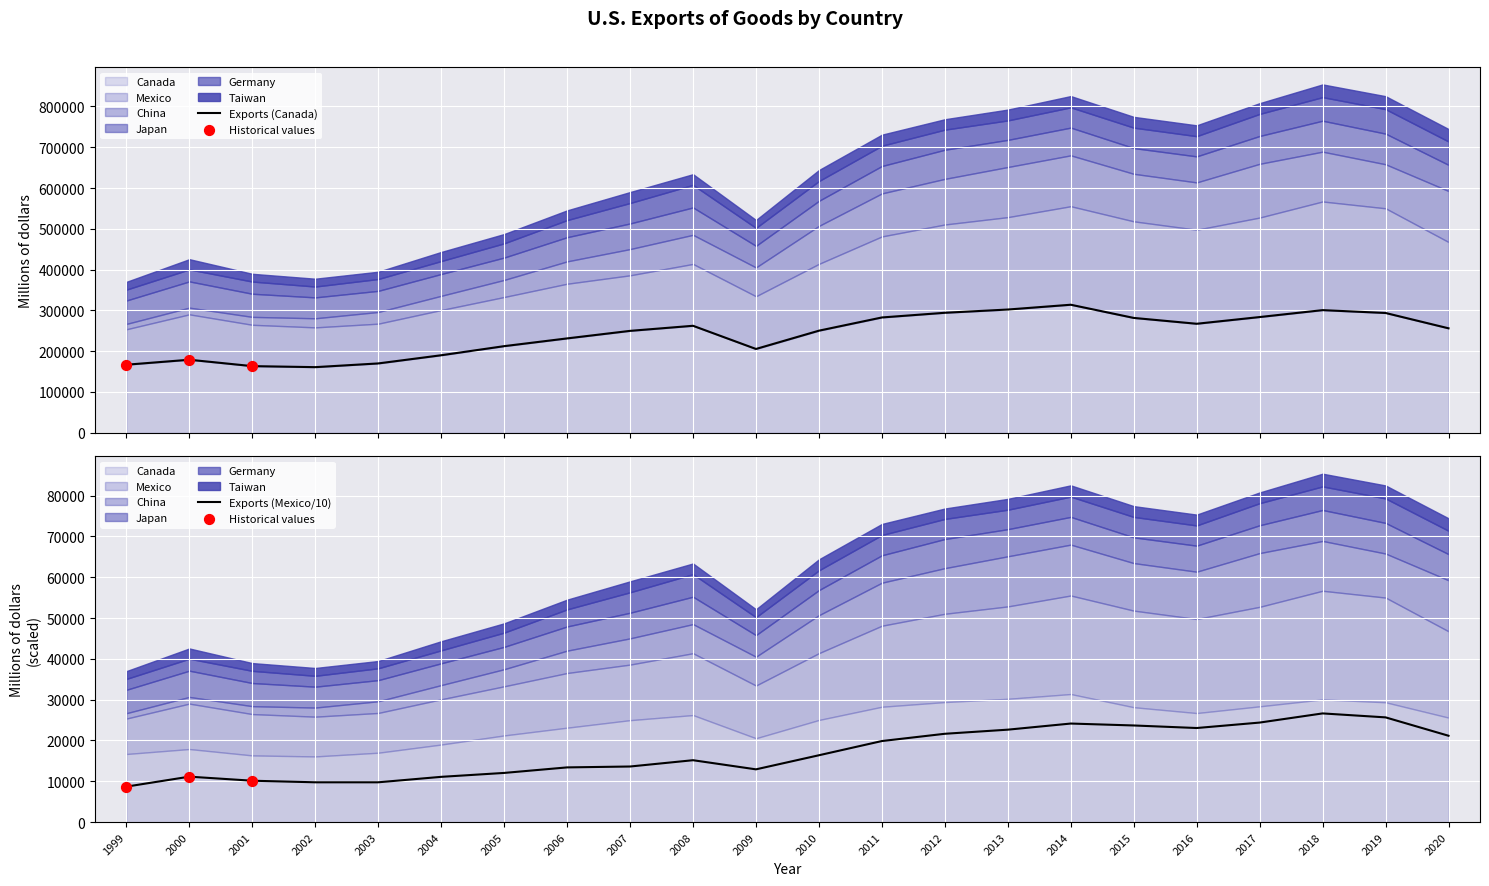

Which series has the largest total across all categories?

Canada